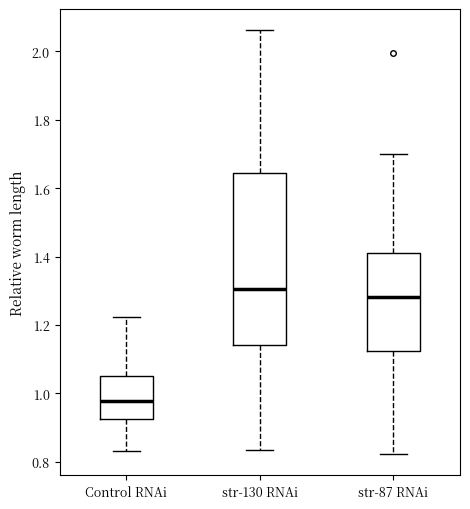

Reading left to right, read every box against the y-axis: the position of its median line, the range the box covers, and the ends of its whiskers. The values are not printed on the chart, so give them approximately, as read against the axis.

Control RNAi: median 0.98, box 0.92 to 1.06, whiskers 0.84 to 1.22
str-130 RNAi: median 1.30, box 1.14 to 1.64, whiskers 0.84 to 2.06
str-87 RNAi: median 1.28, box 1.12 to 1.42, whiskers 0.82 to 1.70